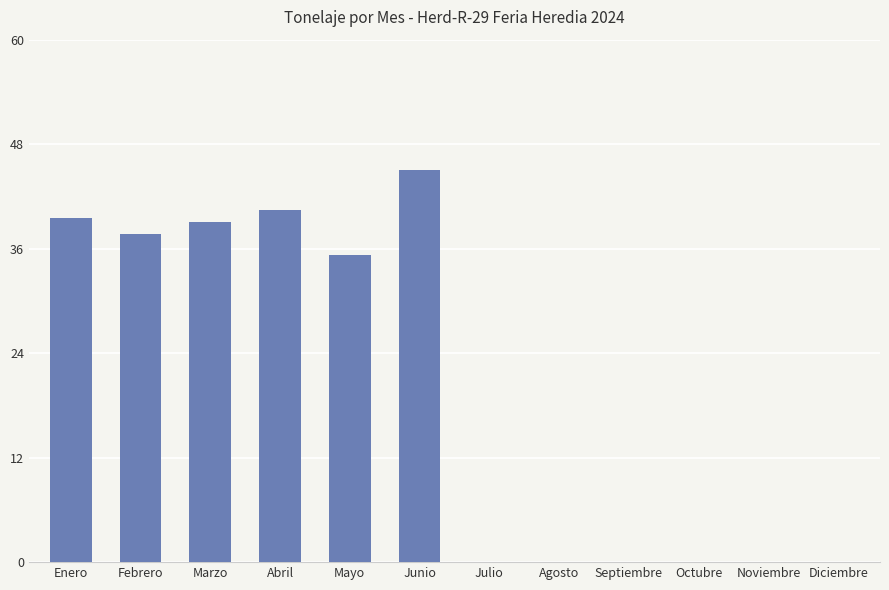

What is the maximum value shown in the chart?

45.1